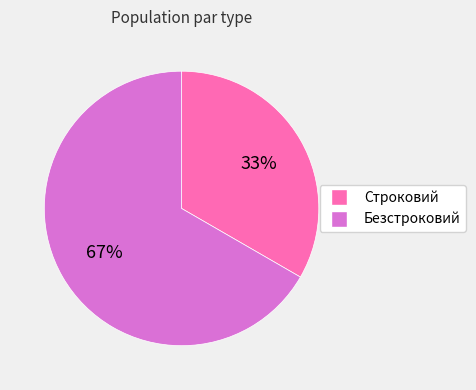

What is the ratio of the value at Строковий to the value at Безстроковий?

0.5